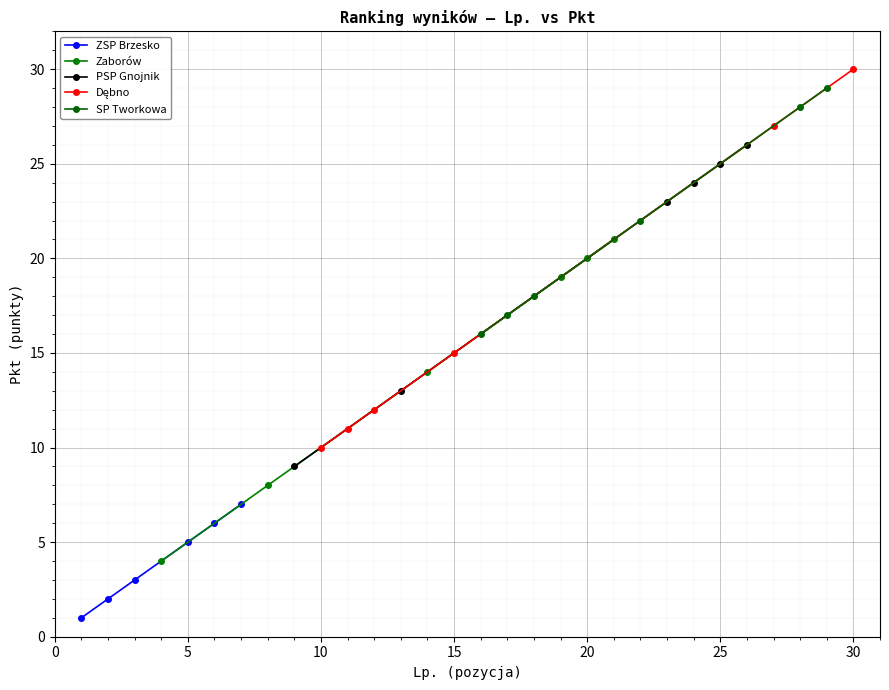

True or false: ZSP Brzesko has more than 1 points higher than both neighbors.

False